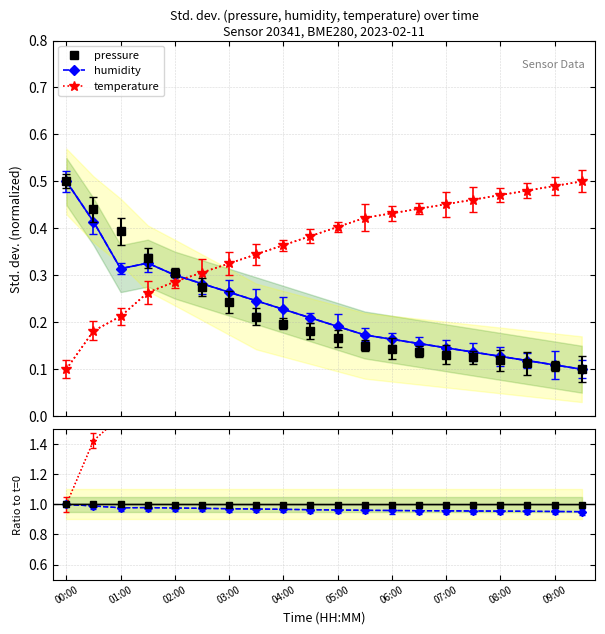

Which series changed the most between 02:00 and 06:30?

temperature